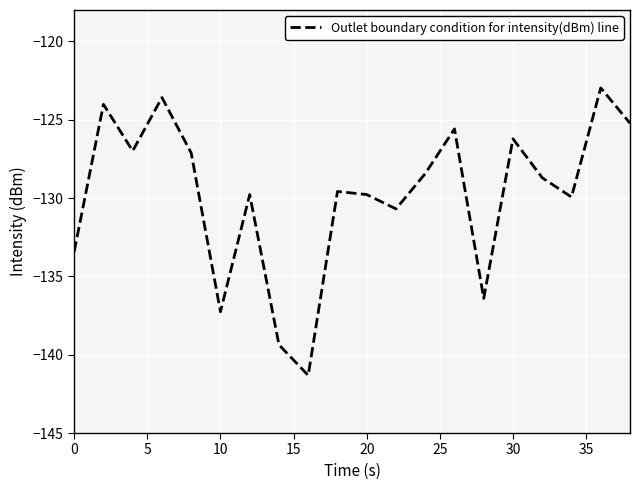

What is the minimum value shown in the chart?

-141.3